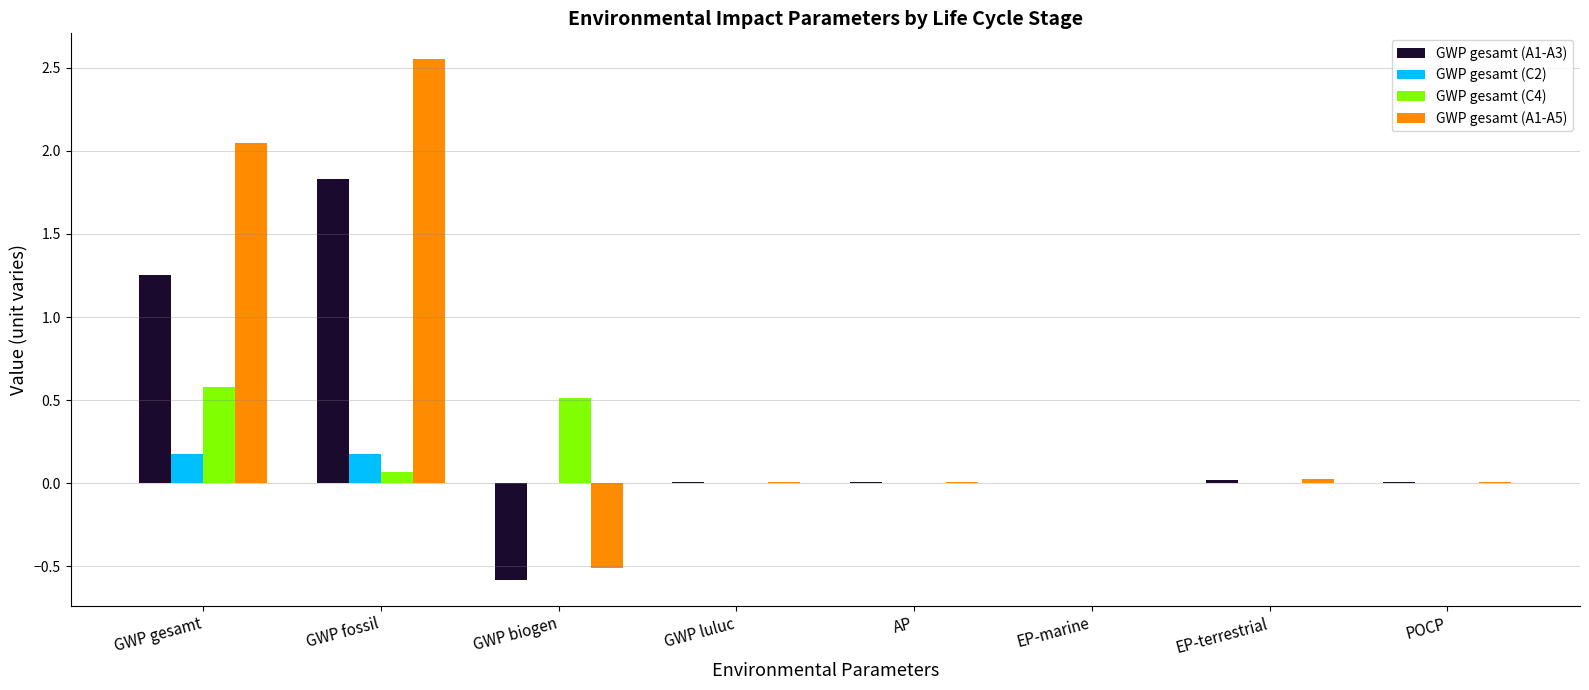

The GWP gesamt (A1-A3) series shows 1.8 at GWP fossil. True or false?

True